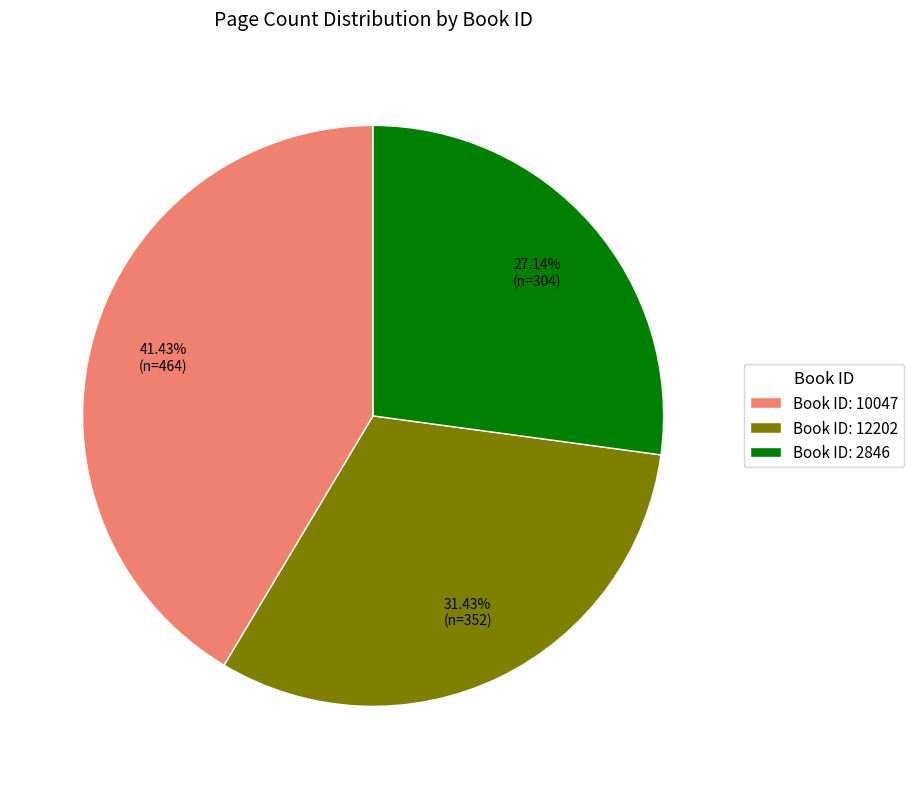

Rank the categories by value from highest to lowest.

Book ID: 10047, Book ID: 12202, Book ID: 2846